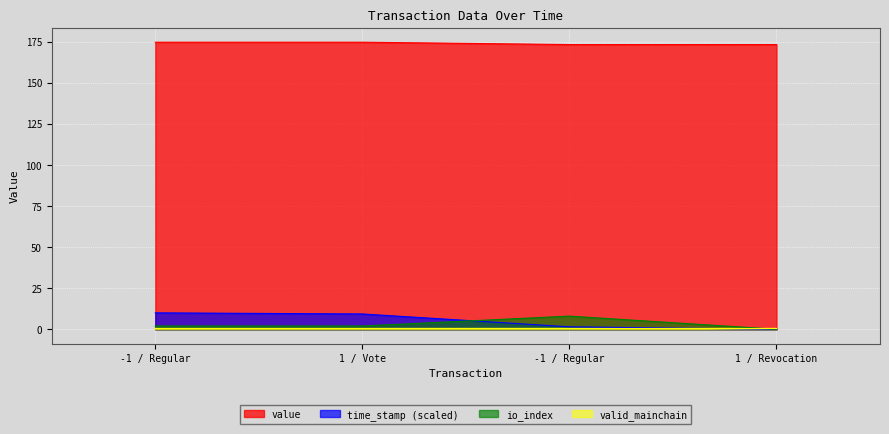

At which label is io_index closest to 4?

-1 / Regular